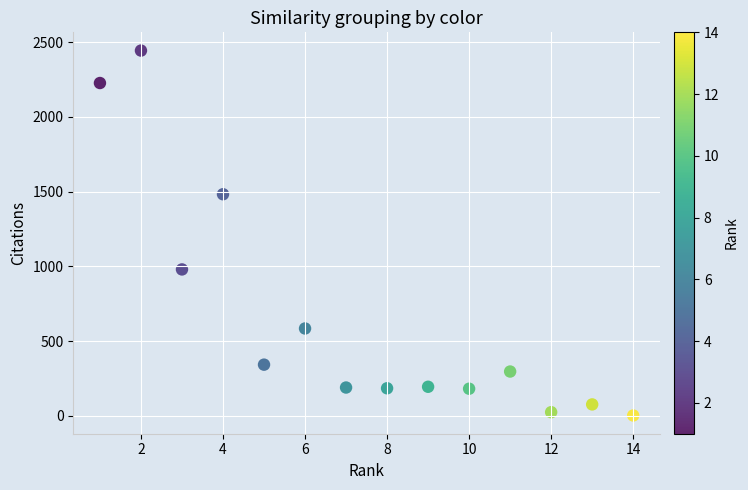

What is the range of Y values (max minus min)?

2441